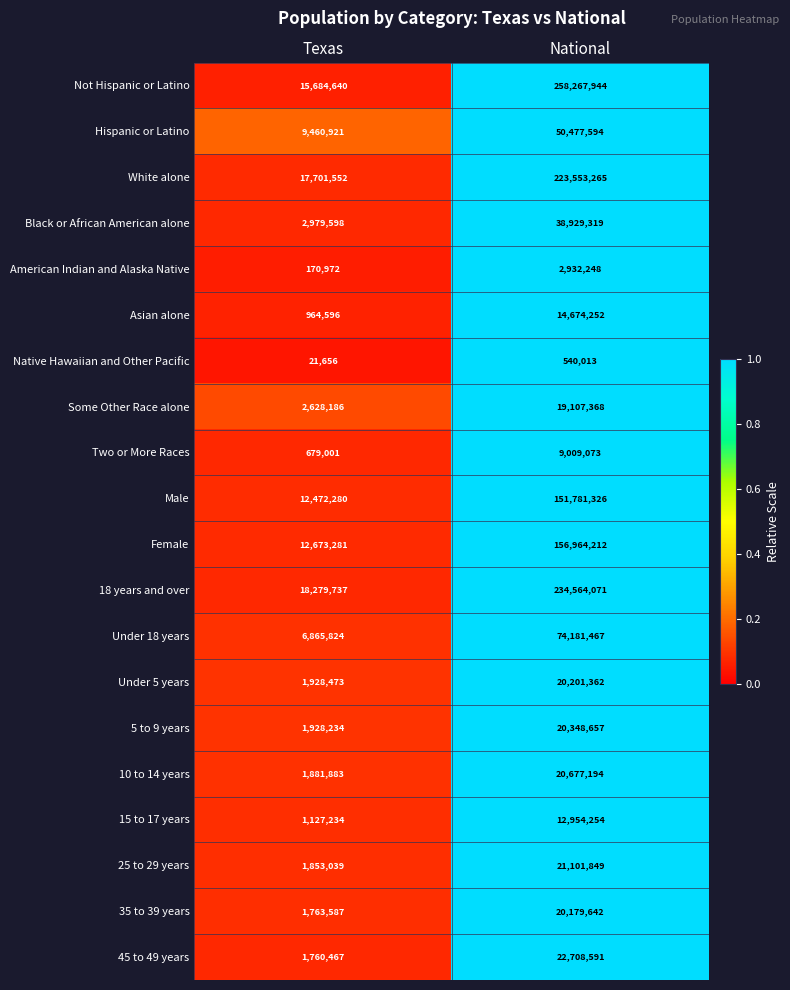

What is the spread (max minus min) of values at National?

257727931